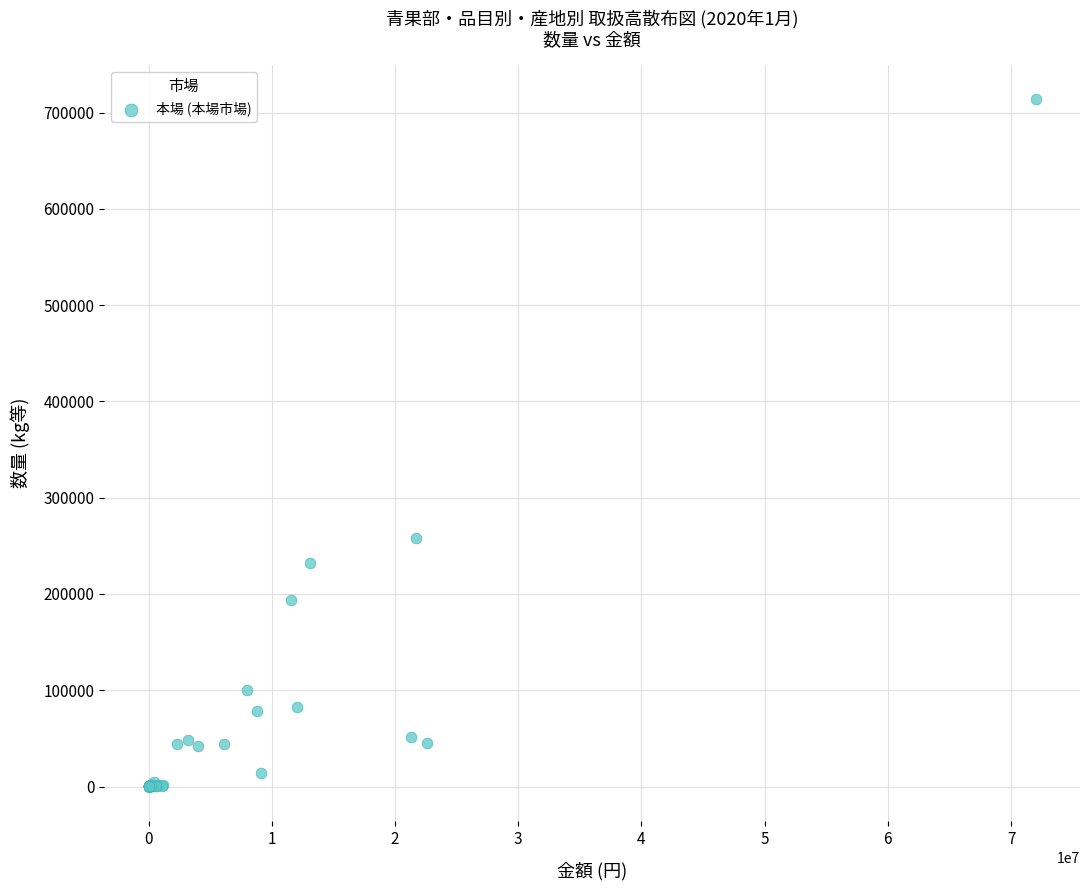

What Y value in the scatter plot is closest to 356864?

258280